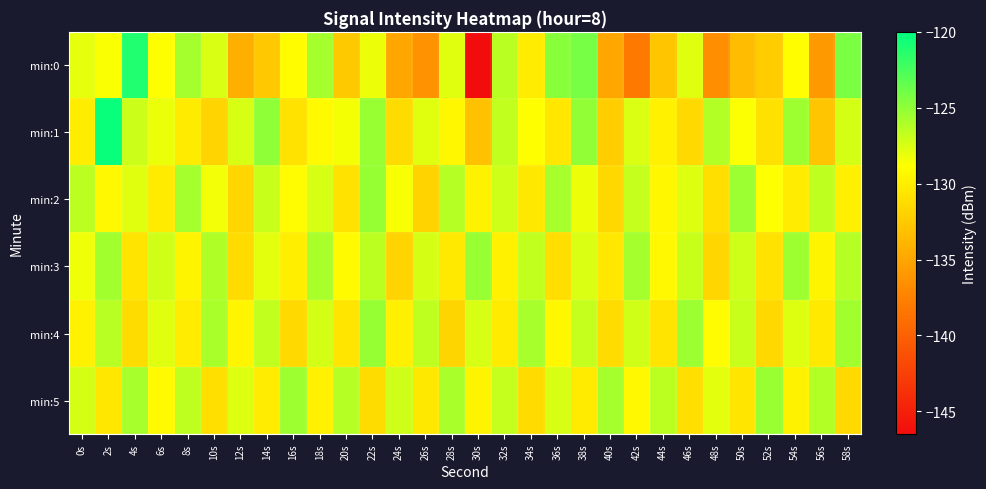

At which category is the sum across all series the highest?

2s